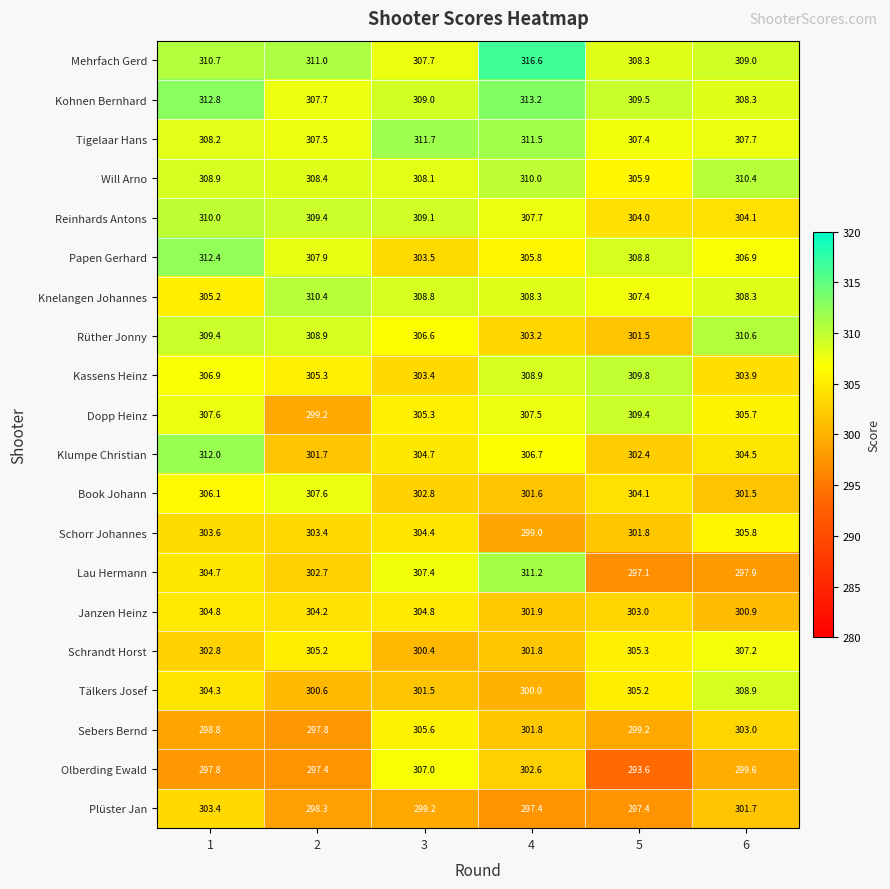

What is the difference between the highest and lowest values at 5?

16.2